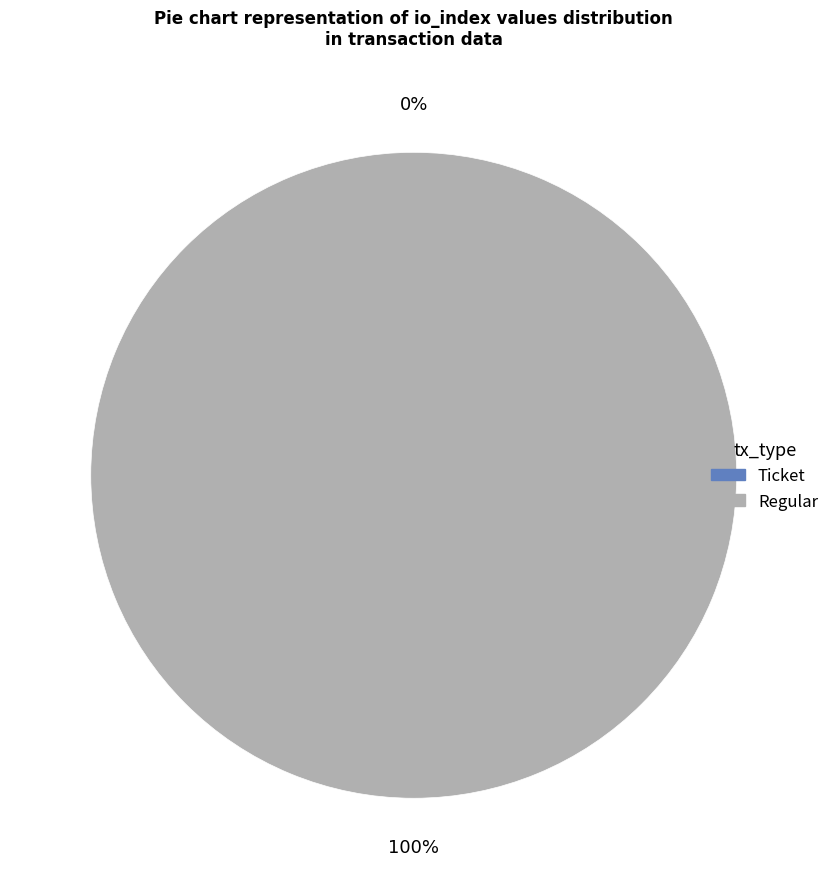

What is the change in value from Ticket to Regular?

+27